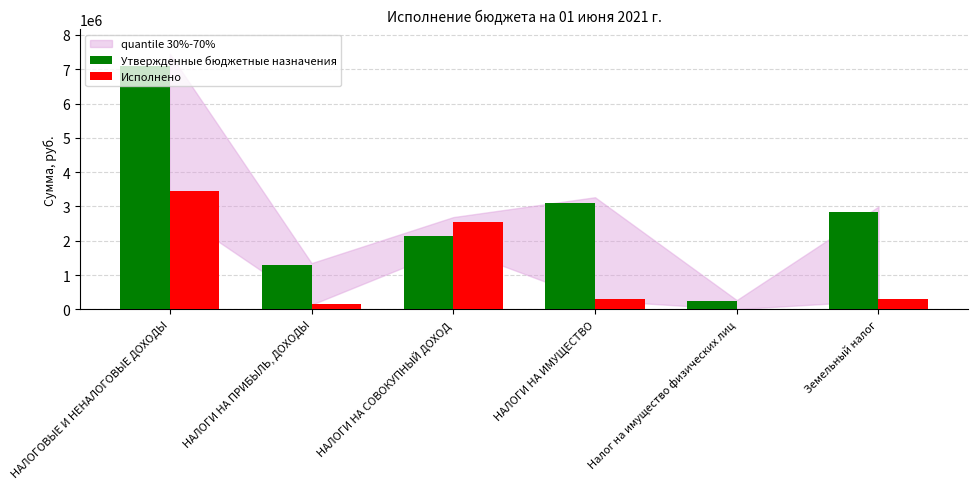

At which label is Утвержденные бюджетные назначения closest to 3676450?

НАЛОГИ НА ИМУЩЕСТВО